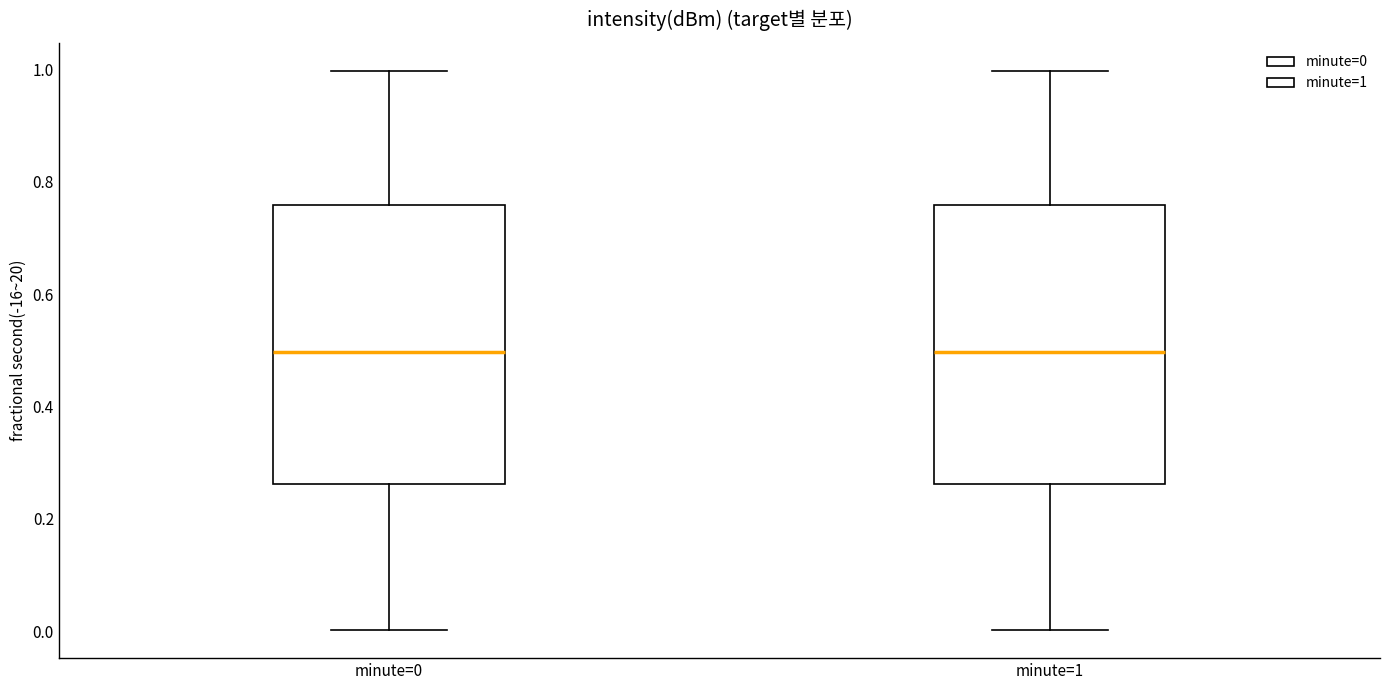

Where does the median line of the box for minute=1 sit on the y-axis? The values are not printed on the chart, so give them approximately, as read against the axis.

0.50